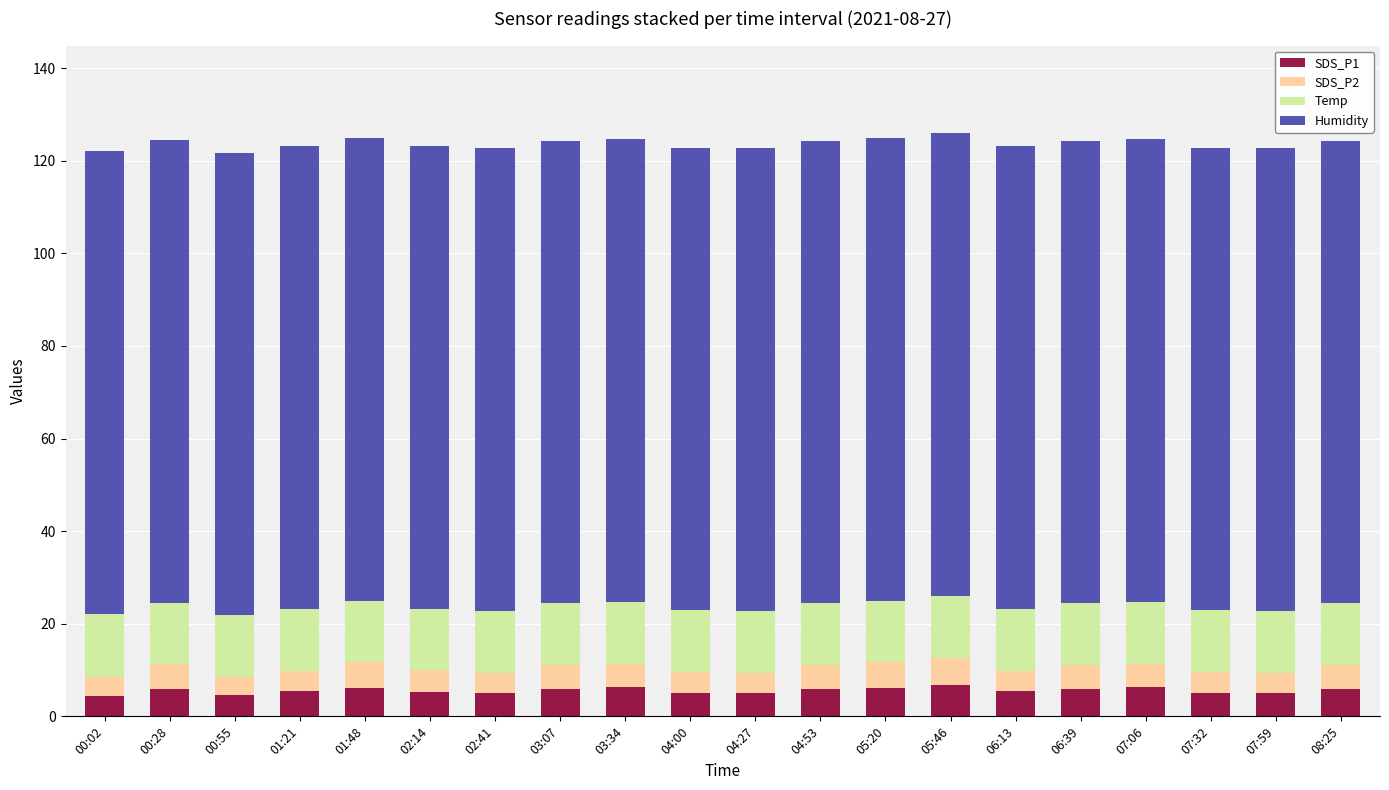

What is the average value of the SDS_P1 series?

5.6